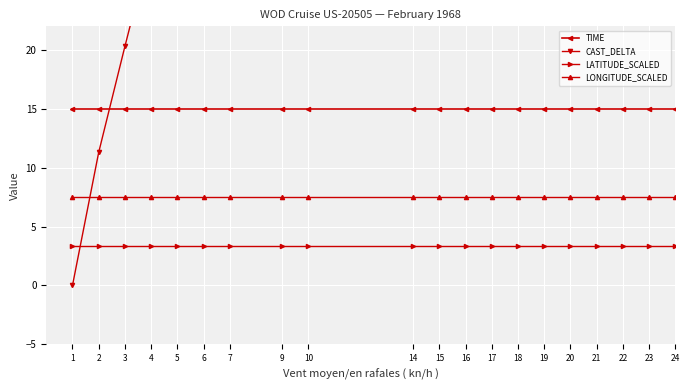

Which has a higher value, 24 or 23?

24